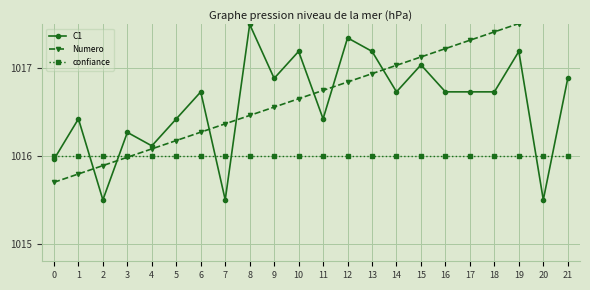

Which category has the highest value in the C1 series?

8